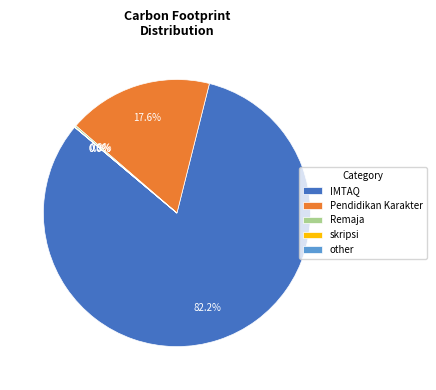

Which slice represents more than half of the pie?

IMTAQ